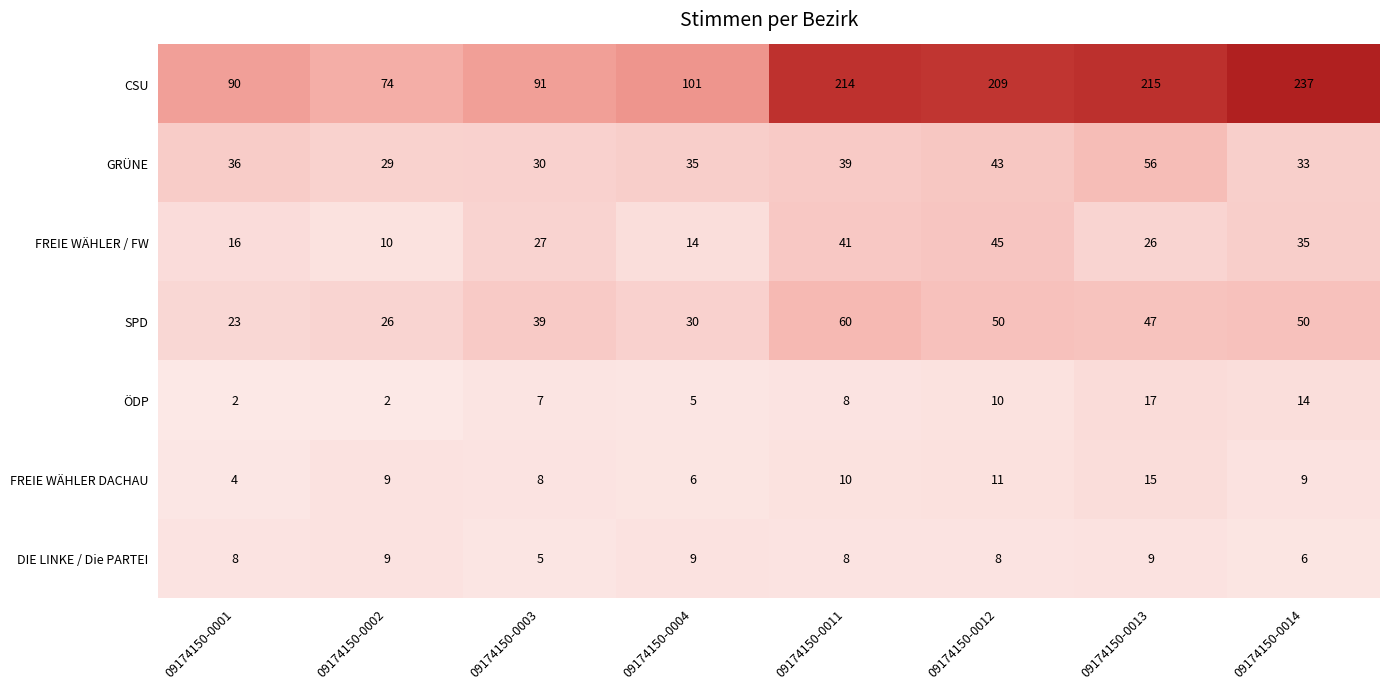

How many categories are shown in the chart?

8